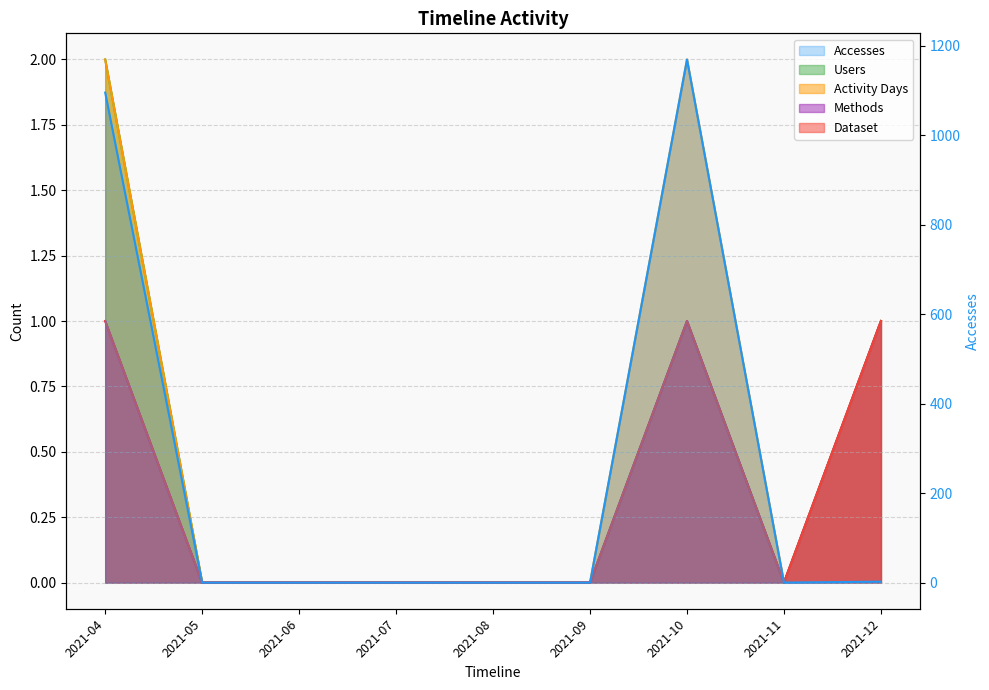

Rank the categories by Methods value from highest to lowest.

2021-04, 2021-10, 2021-12, 2021-05, 2021-06, 2021-07, 2021-08, 2021-09, 2021-11